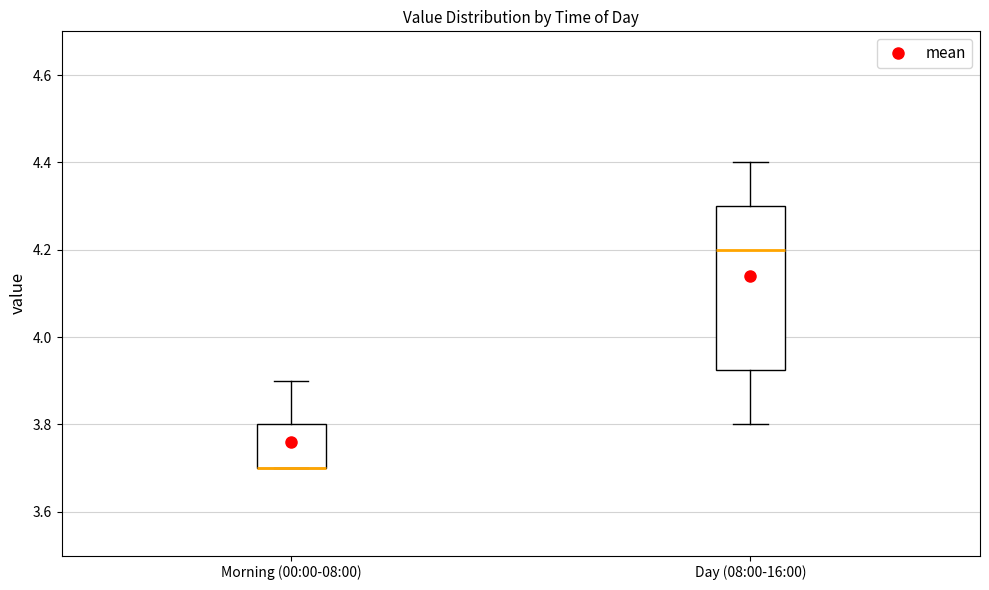

Which box is the tallest, from its lower edge to its upper edge?

Day (08:00-16:00)